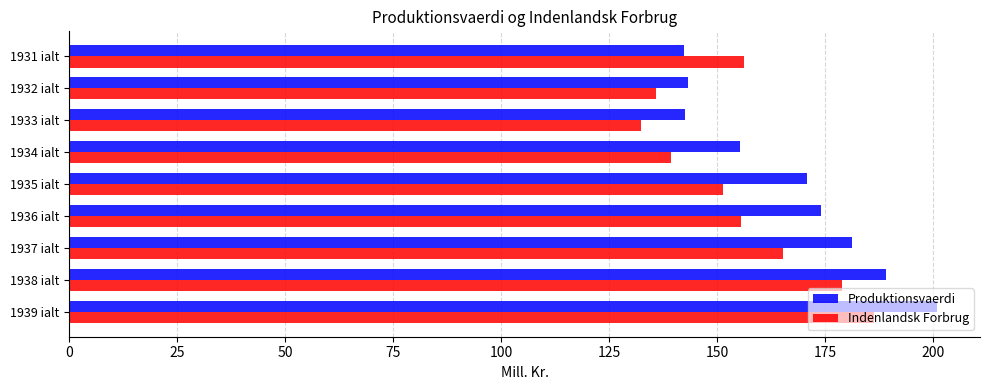

Which series has the largest range (max minus min)?

Produktionsvaerdi